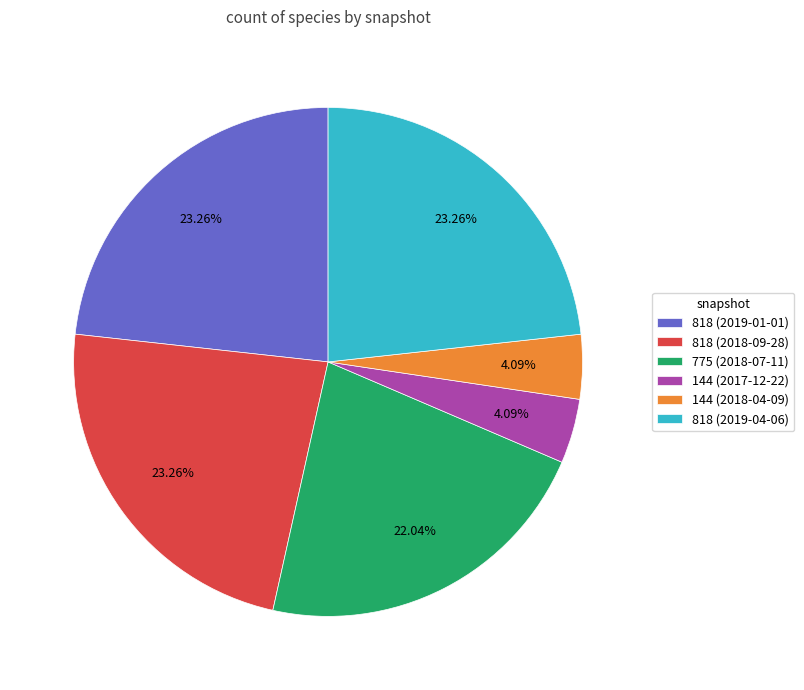

Does 818 (2019-01-01) represent more than half of the total?

No